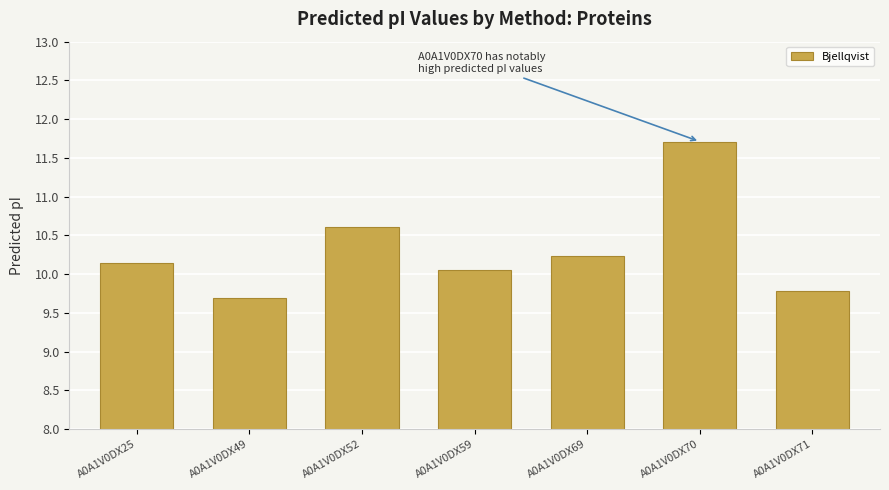

True or false: the data shows 10.1 at A0A1V0DX25.

True